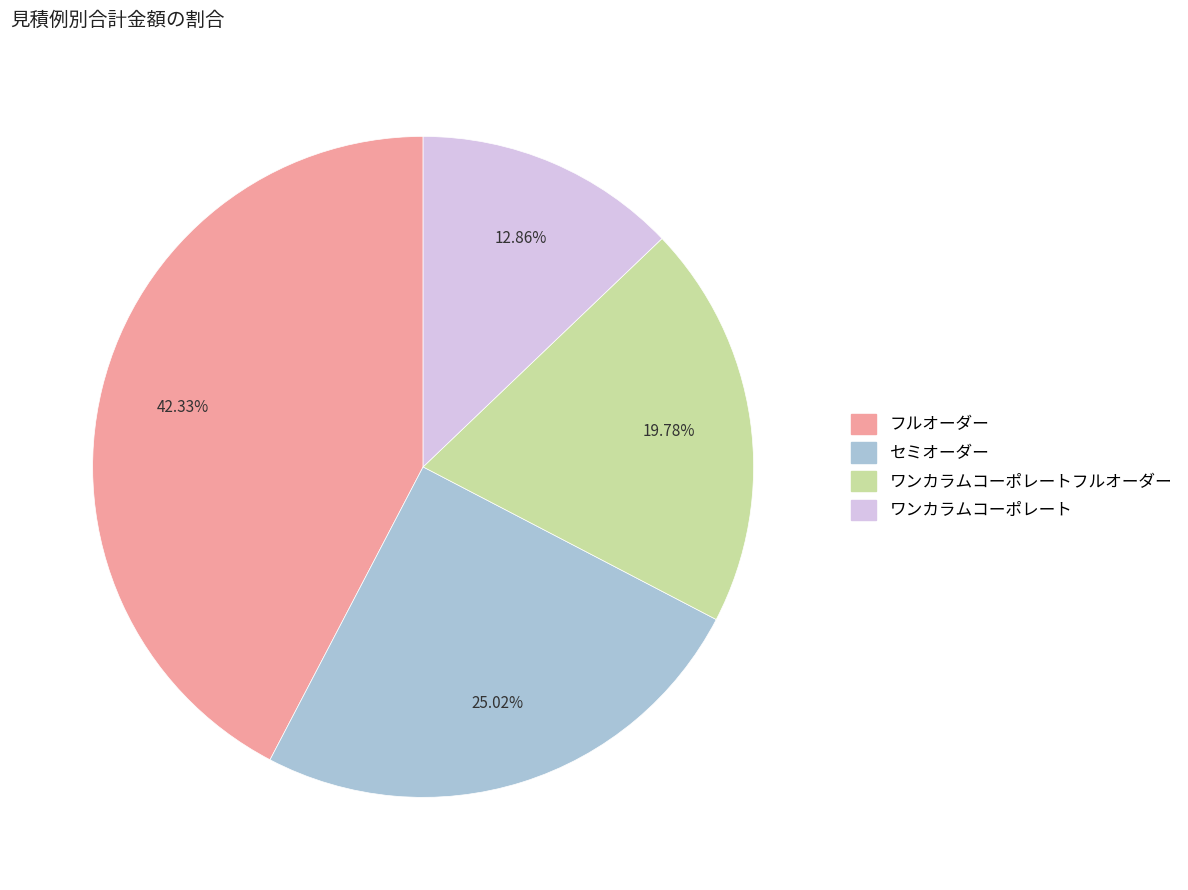

How many slices are in this pie chart?

4